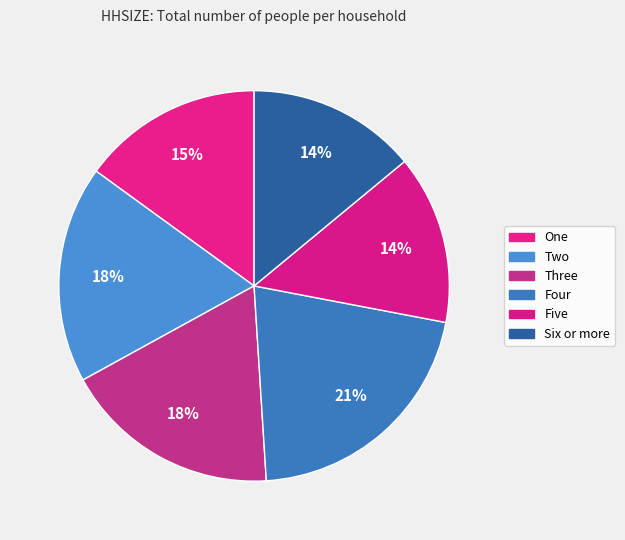

Count the number of slices in the pie.

6